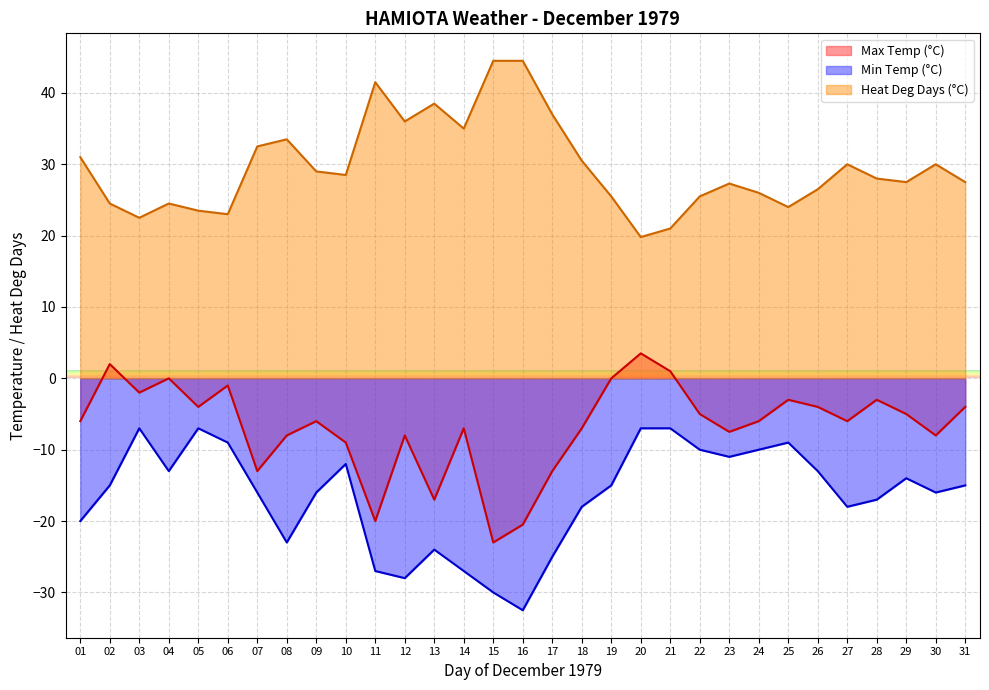

How many interior local valleys does the Min Temp (°C) series have?

7